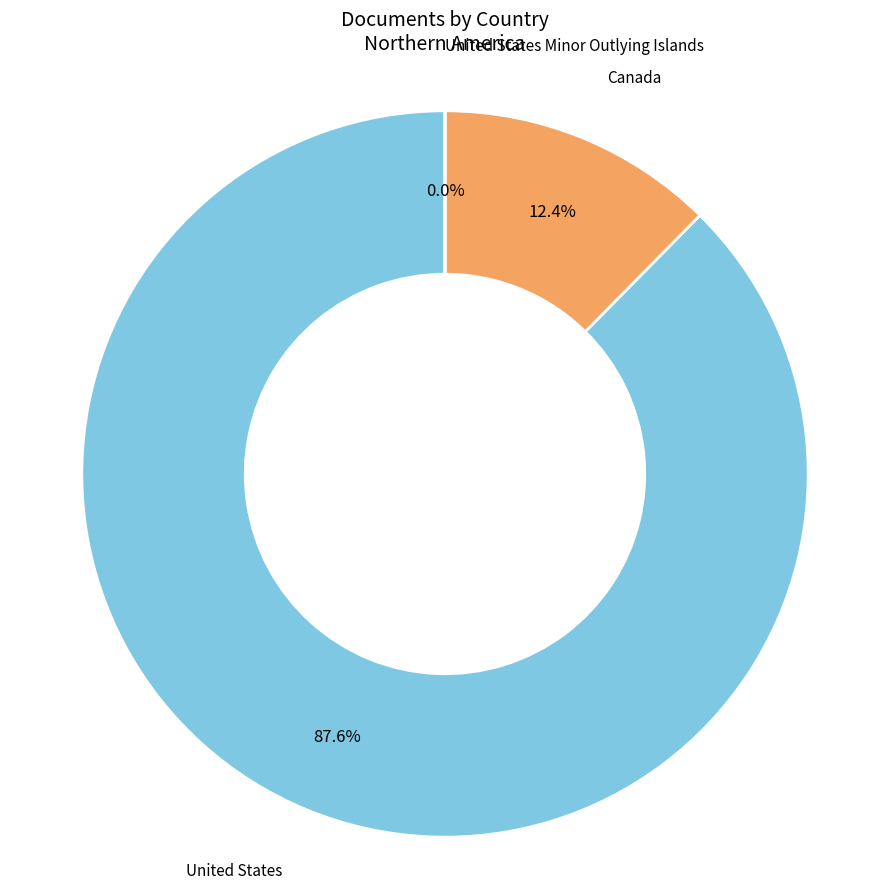

Does any single category account for the majority?

Yes